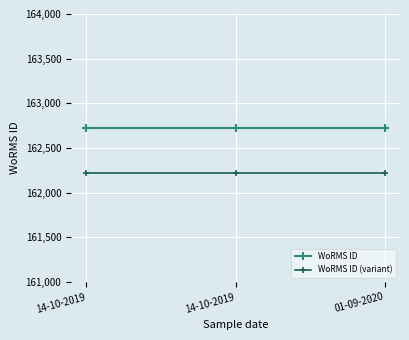

What is the label of the 2nd point from the left?

14-10-2019